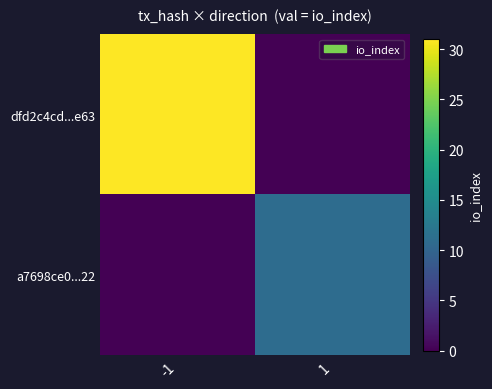

How many data points does each series have?

2